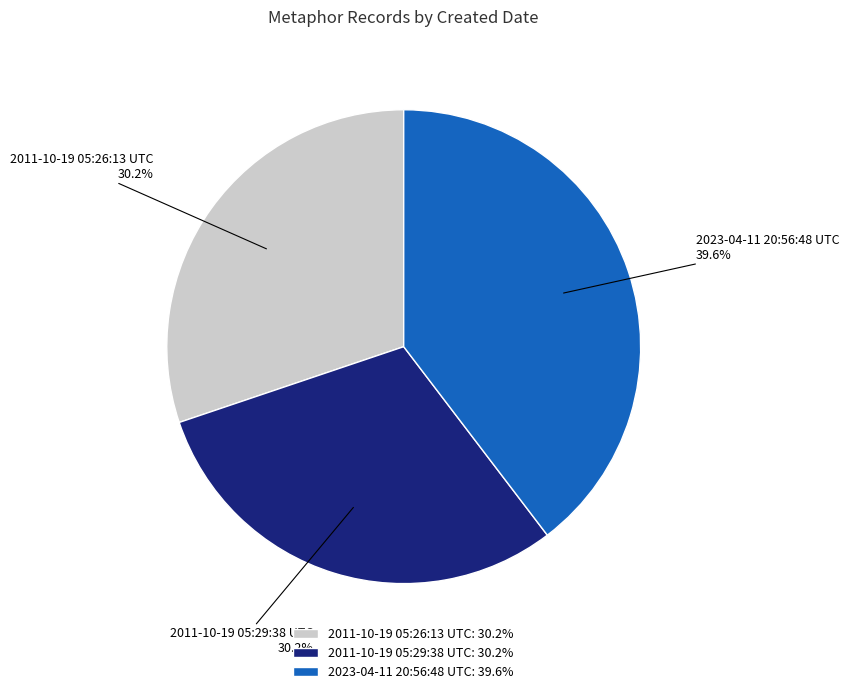

To the nearest percent, what is the difference between the largest and smallest slice percentages?

9%